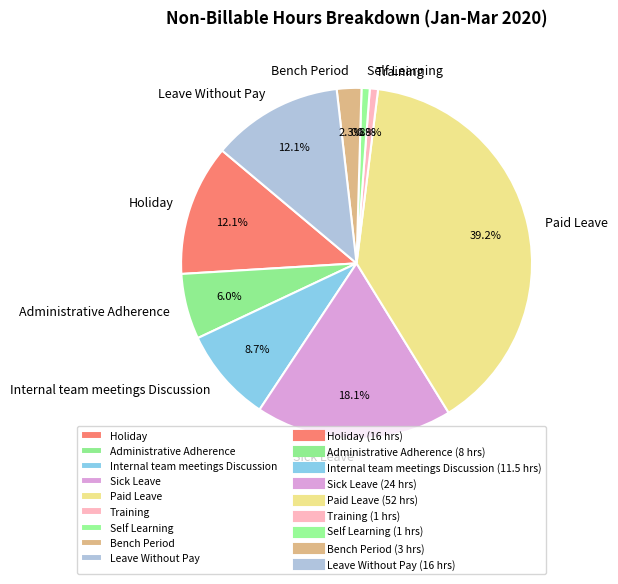

How much of the chart is everything except Self Learning?

99.2%